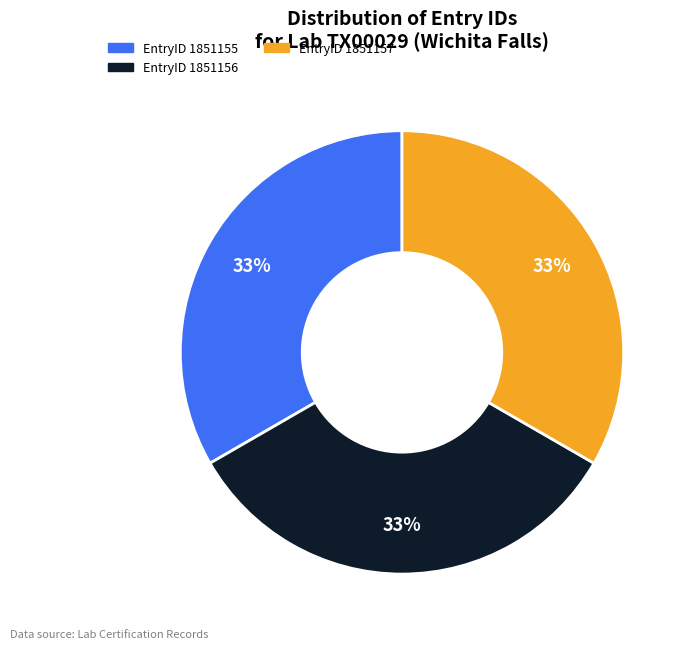

Is the sum of EntryID 1851156 and EntryID 1851155 greater than half?

Yes